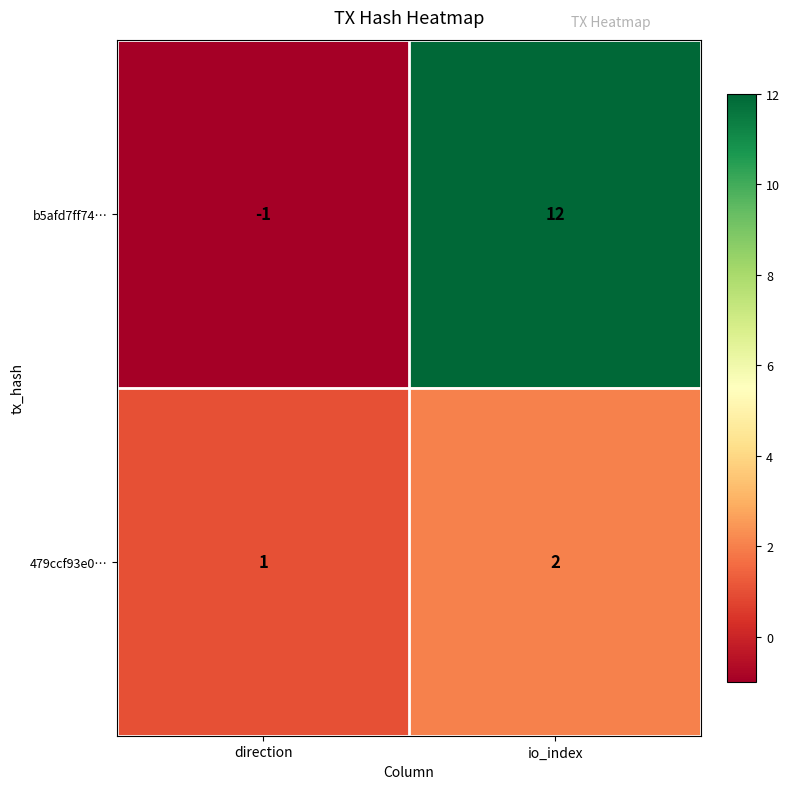

Where is b5afd7ff74… nearest to the value 5?

direction